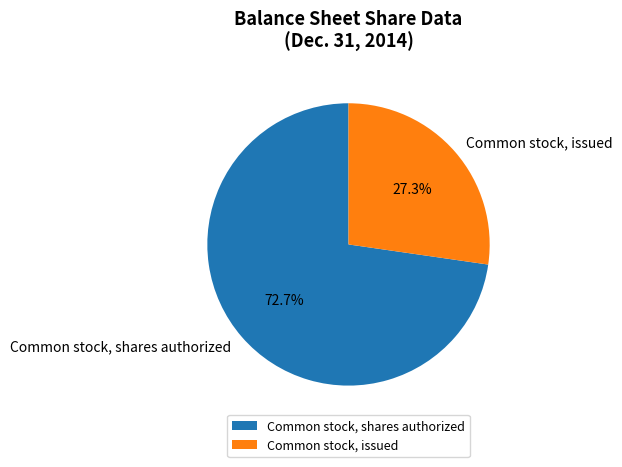

True or false: Common stock, issued accounts for 37% of the total.

False